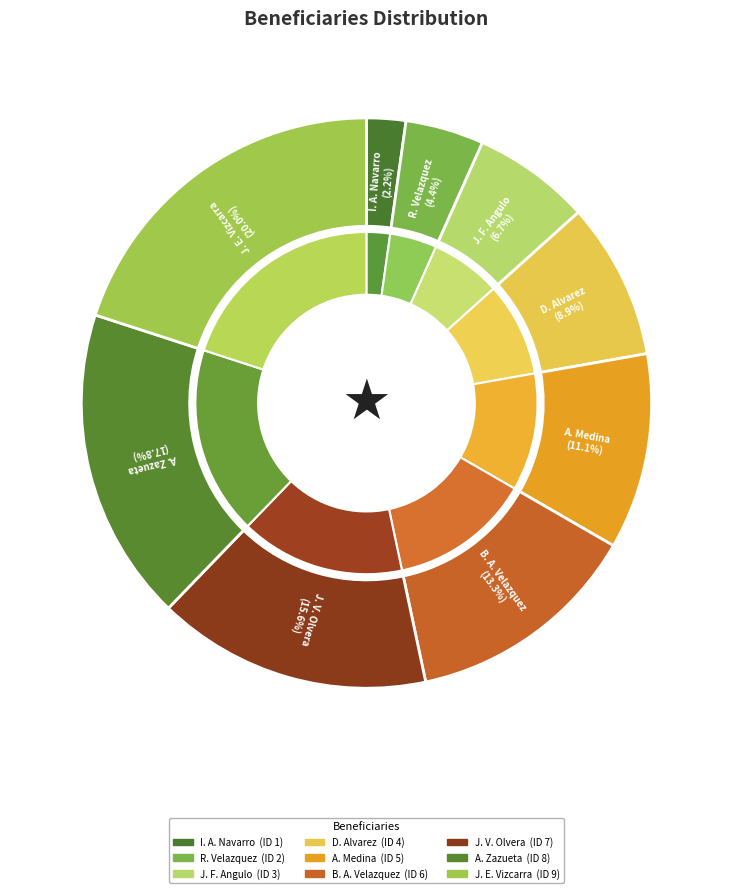

What percentage is the RICARDO VELAZQUEZ GONZALEZ slice, to the nearest percent?

4%